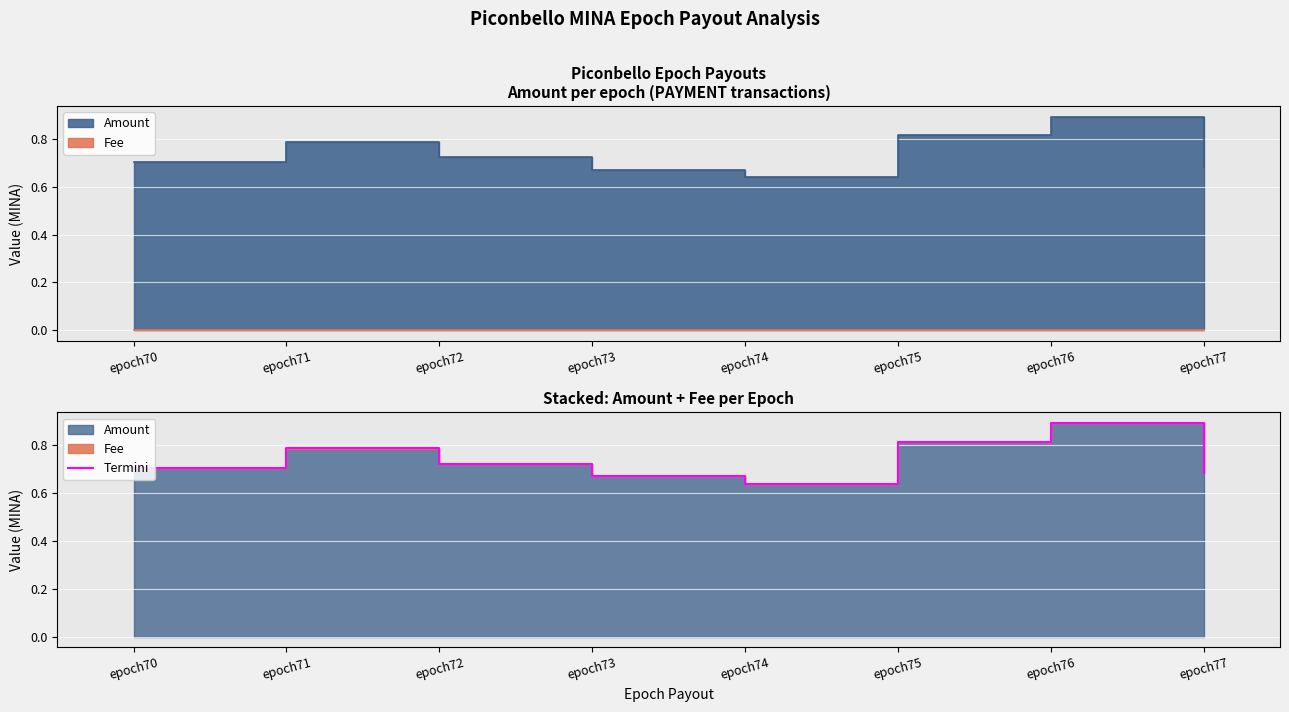

Where is the first local maximum?

epoch71